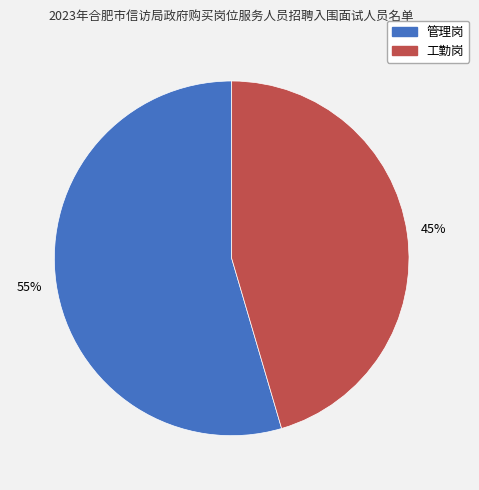

Is there any slice that represents more than half of the pie?

Yes